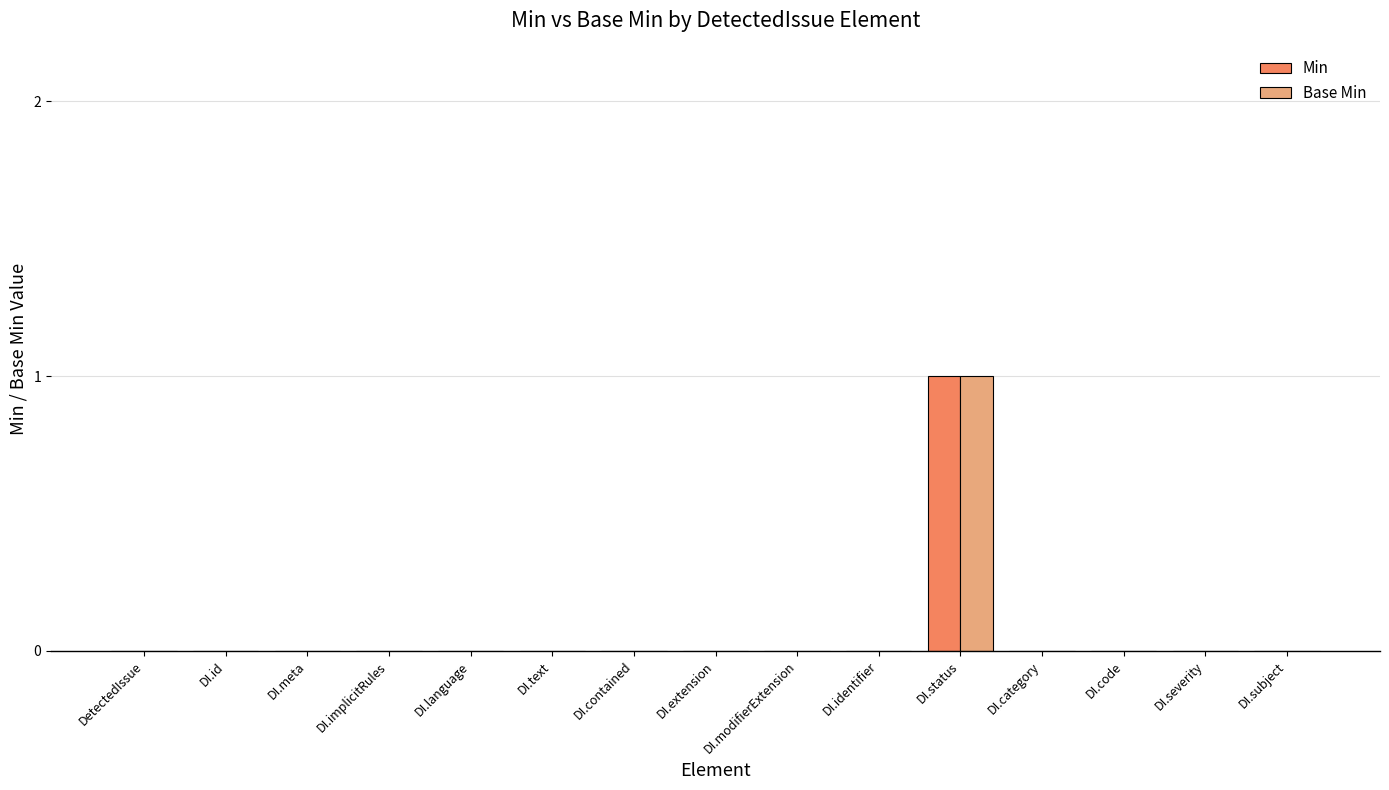

What are all the series names shown in the legend?

Min, Base Min